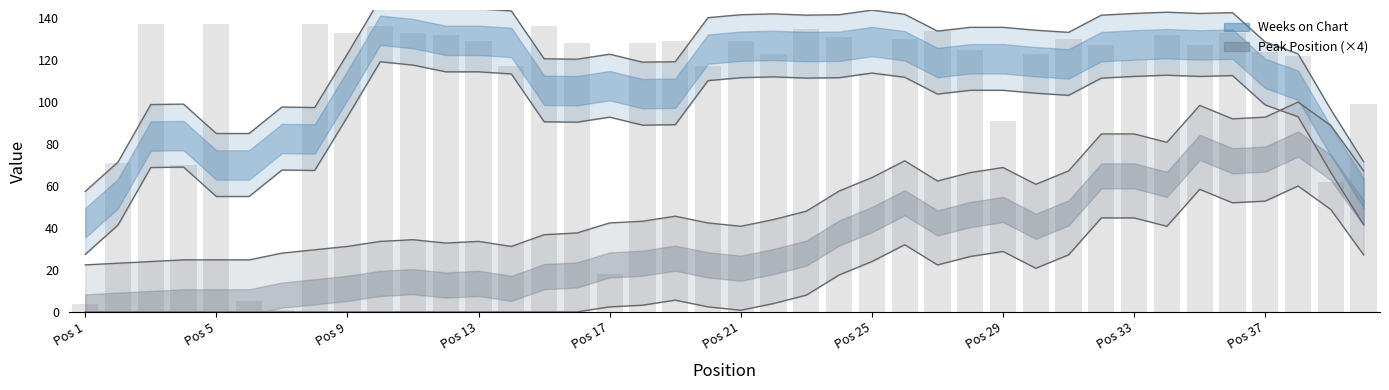

The value at 24 is 85. True or false?

False